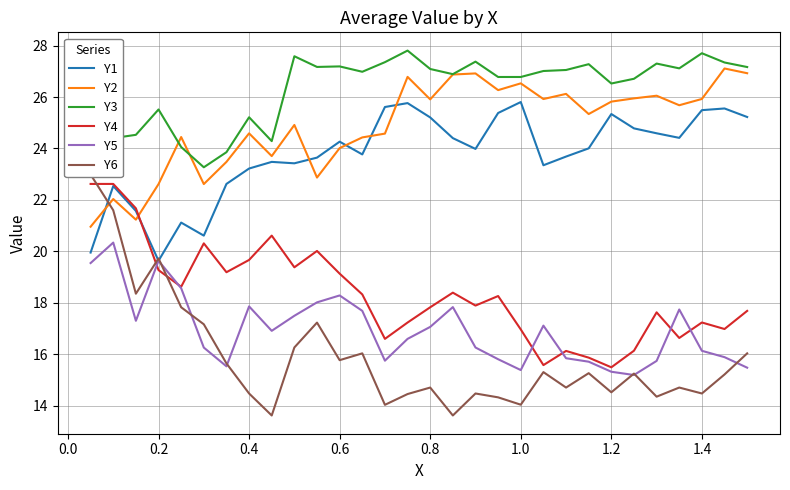

In Y5, how many points are lower than both neighbors (excluding endpoints)?

6